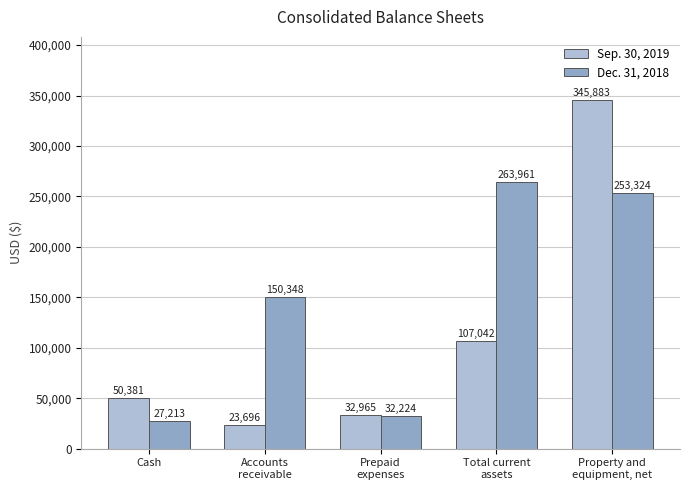

Are the bars grouped side by side (vs. stacked)?

Yes